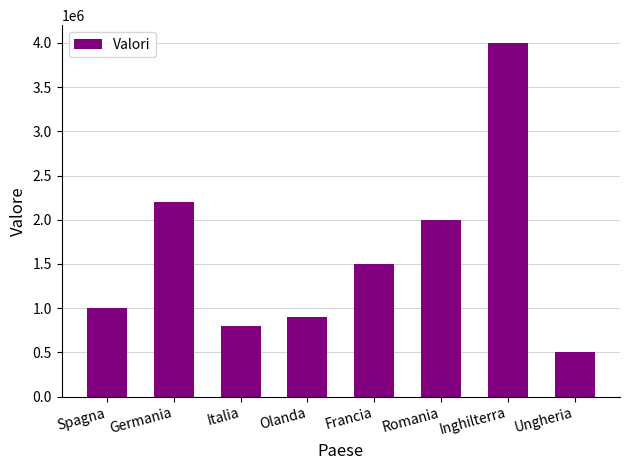

What value does the data have at Italia?

800000